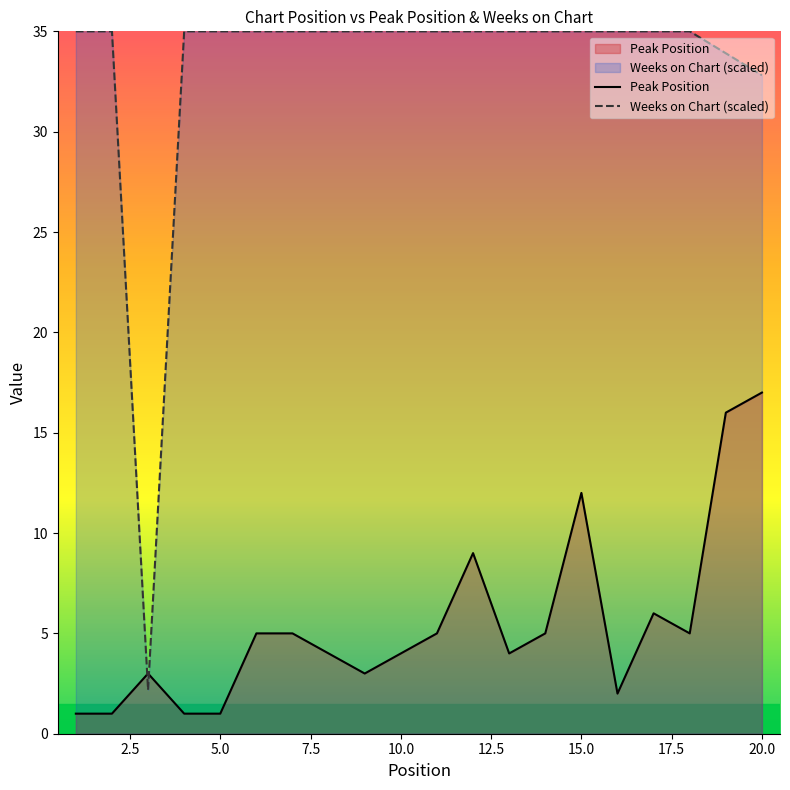

How many values in the Weeks on Chart (scaled) series are below 35?

3